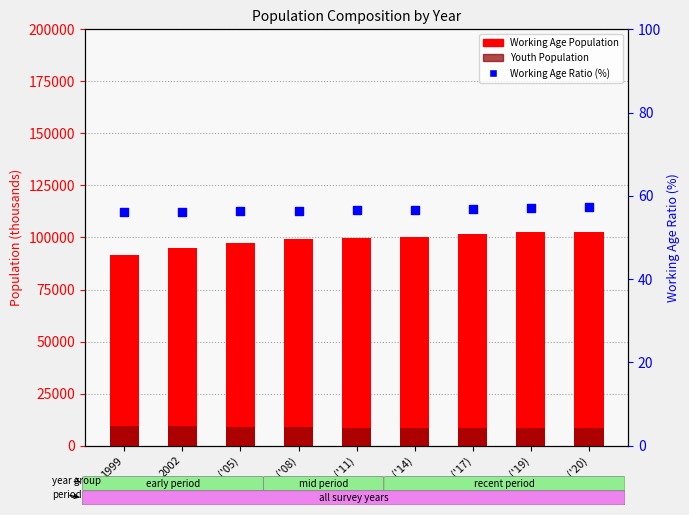

Which series has the widest spread of Y values?

Working Age Population